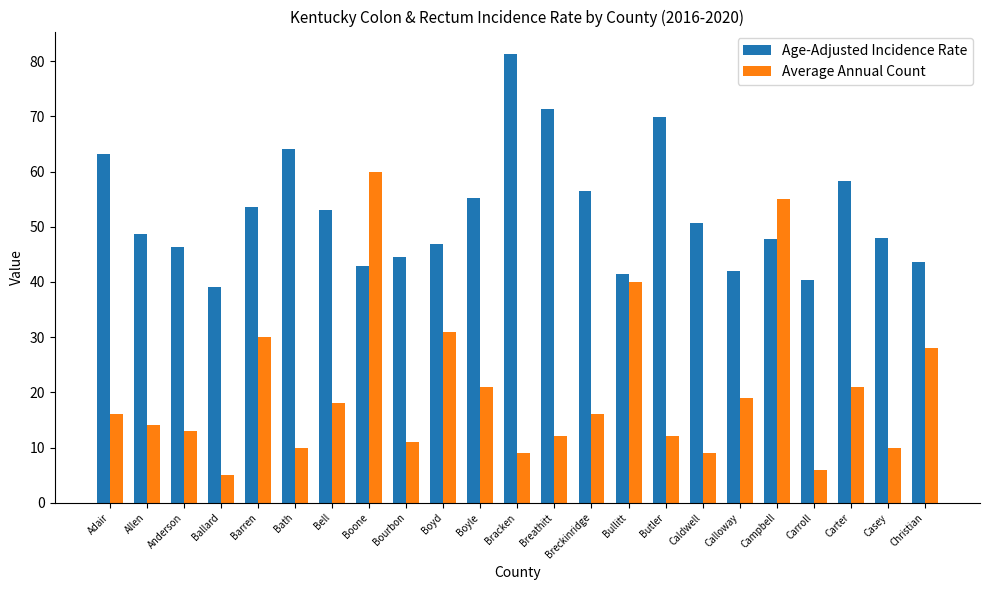

How many data points in Average Annual Count are less than 16?

11